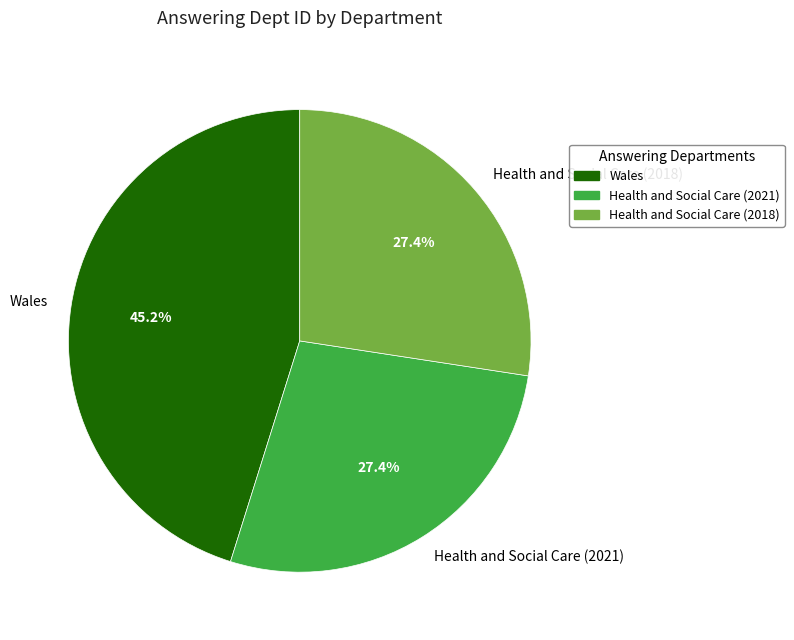

Approximately how many times larger is the value at Health and Social Care (2018) compared to Wales?

0.6